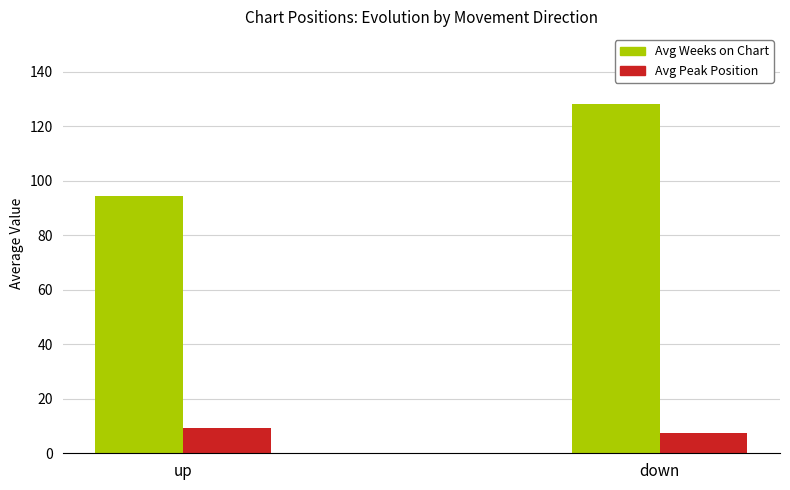

What are all the series names shown in the legend?

Avg Weeks on Chart, Avg Peak Position